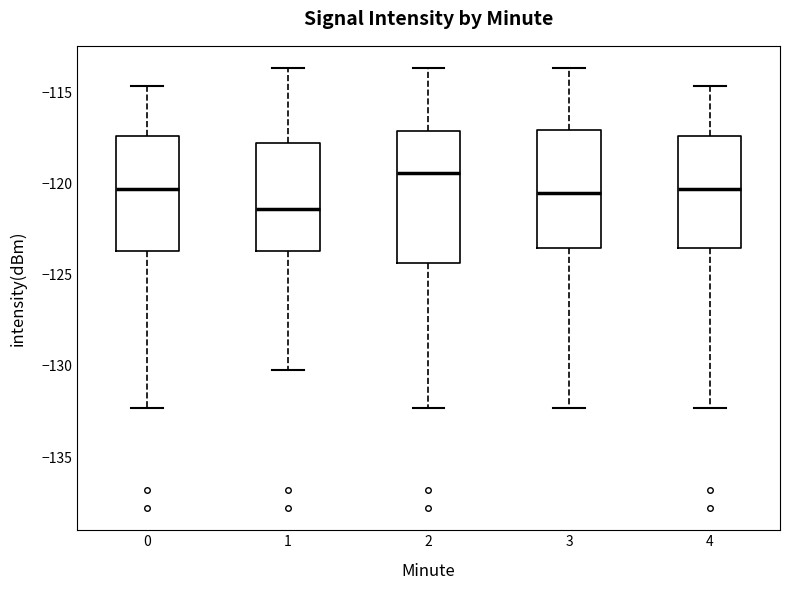

Reading left to right, transcribe this box plot: for each box, give where its median line is, the range the box spans, and where its two whiskers end, as read against the y-axis. The values are not printed on the chart, so give them approximately, as read against the axis.

0: median -120.5, box -123.5 to -117.5, whiskers -132.5 to -114.5
1: median -121.5, box -123.5 to -118.0, whiskers -130.0 to -113.5
2: median -119.5, box -124.5 to -117.0, whiskers -132.5 to -113.5
3: median -120.5, box -123.5 to -117.0, whiskers -132.5 to -113.5
4: median -120.5, box -123.5 to -117.5, whiskers -132.5 to -114.5